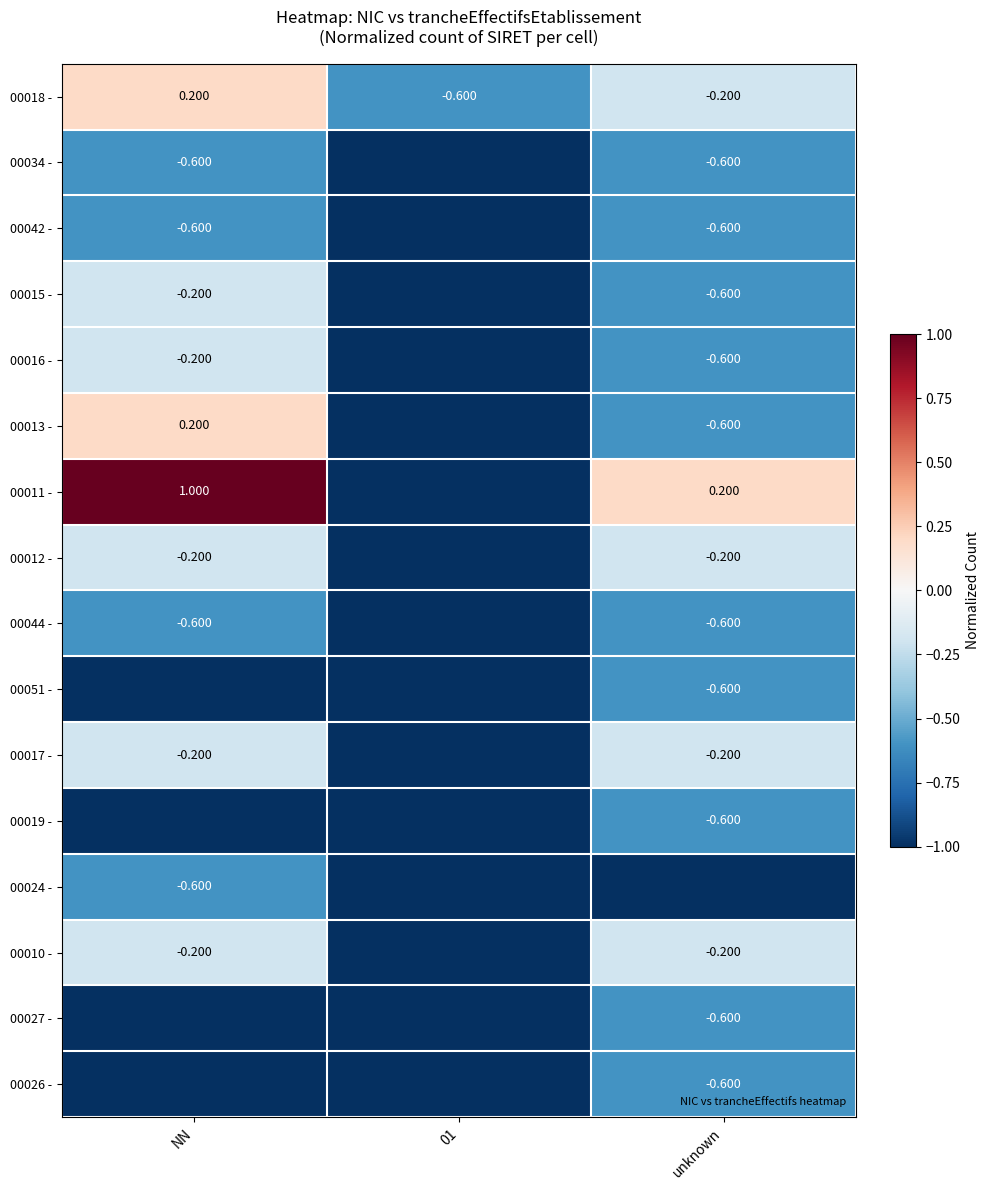

True or false: 00010 - has a value of -0.1 at unknown.

False